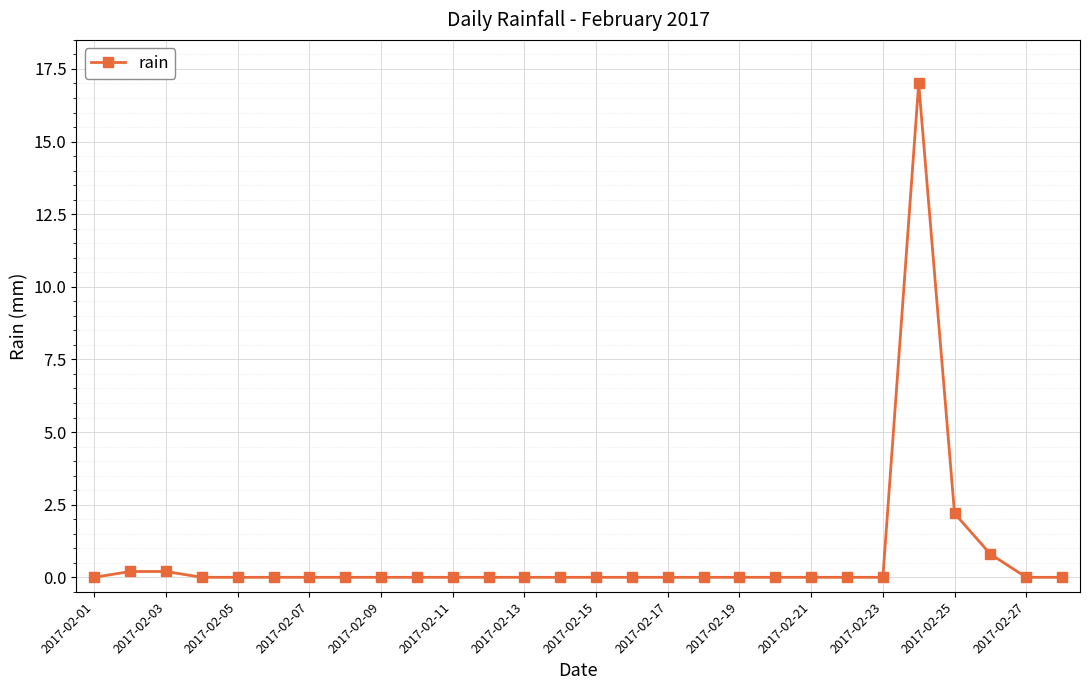

What is the average value?

0.7